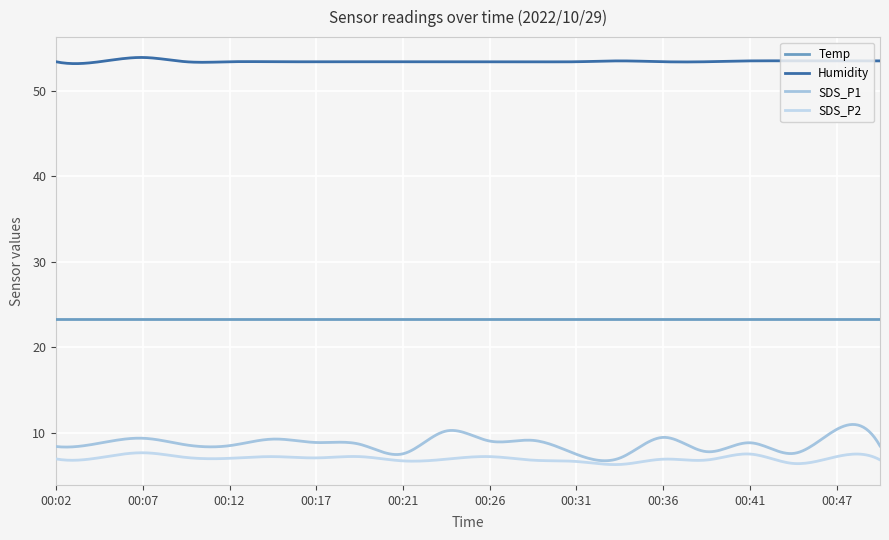

Does the chart have visible grid lines?

Yes